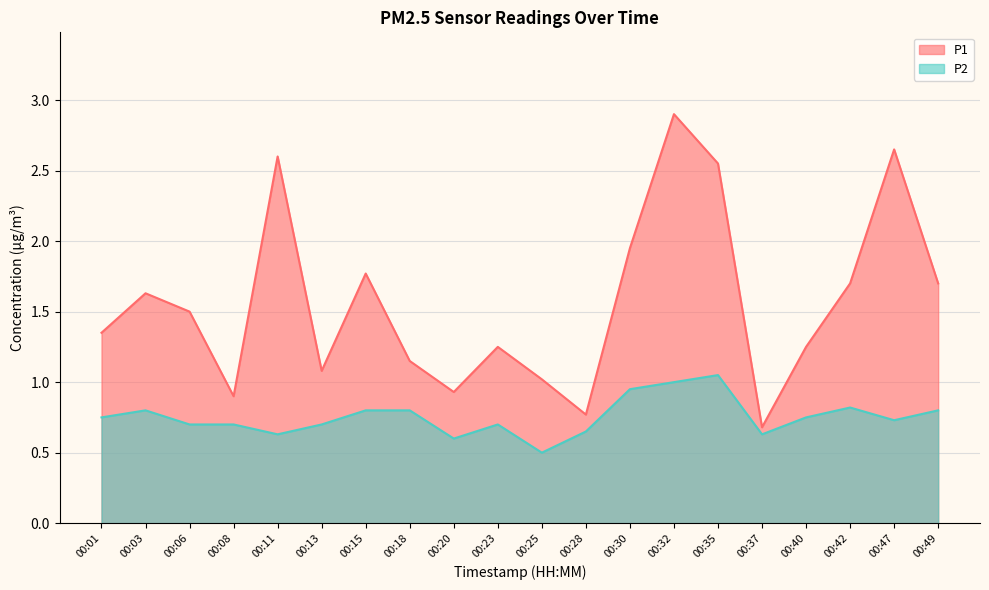

What is the value of the P2 point at the 8th from the left?

0.8